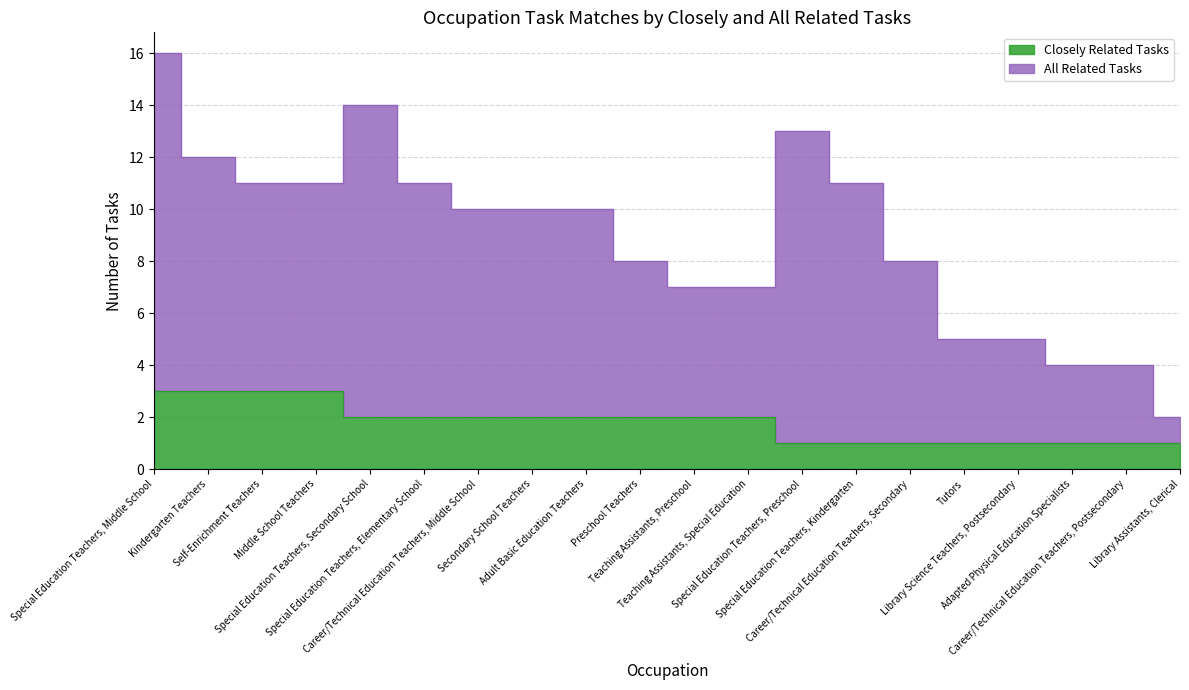

The Closely Related Tasks series shows 1 at Special Education Teachers, Kindergarten. True or false?

True